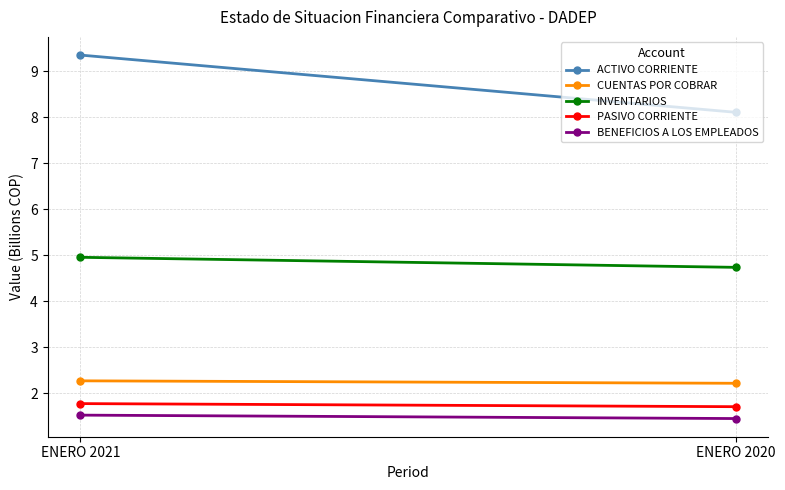

What is the sum of all INVENTARIOS values?

9.7